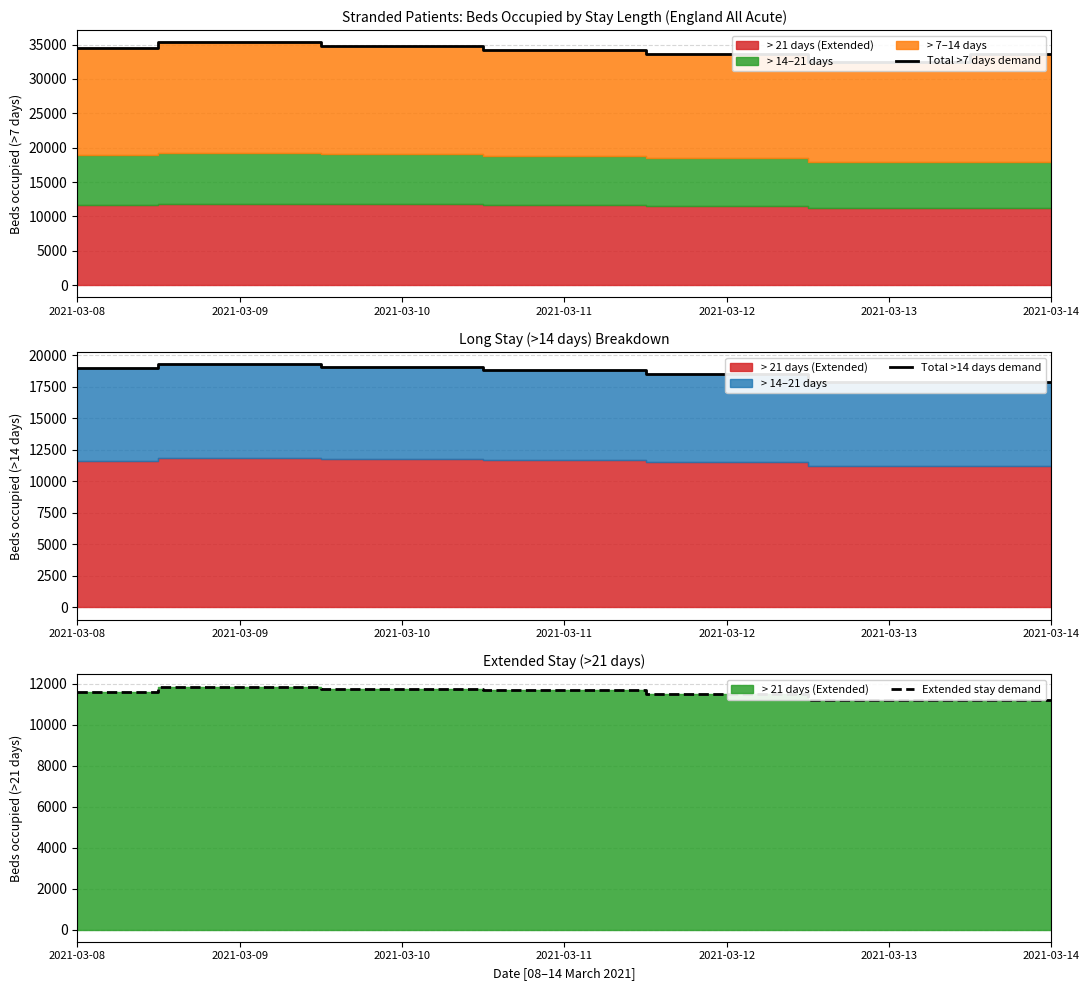

Which category has the highest value across all series?

2021-03-09